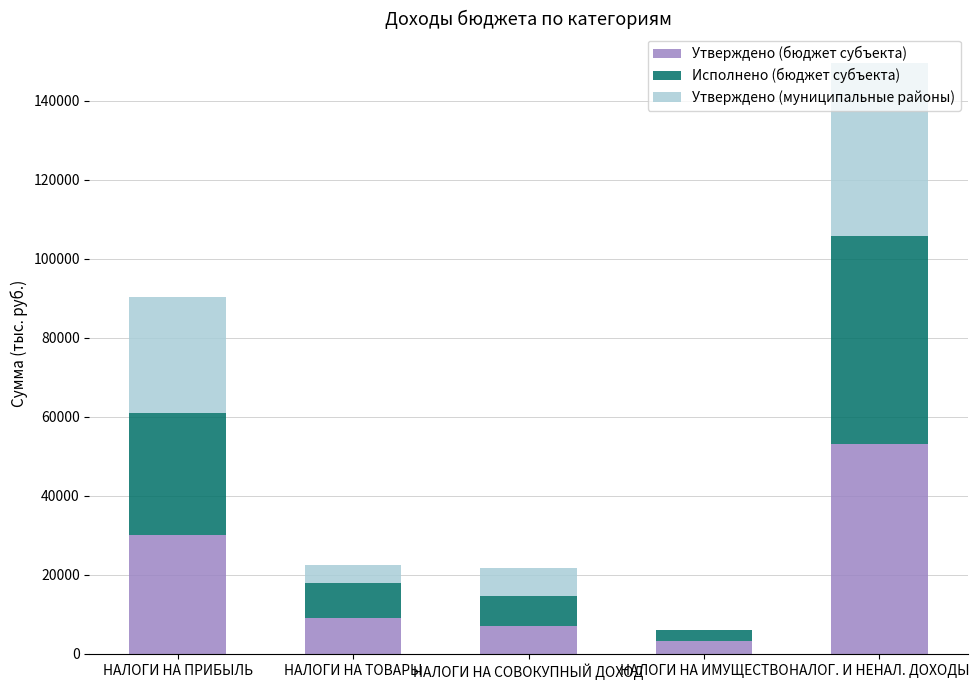

What are all the series names shown in the legend?

Утверждено (бюджет субъекта), Исполнено (бюджет субъекта), Утверждено (муниципальные районы)